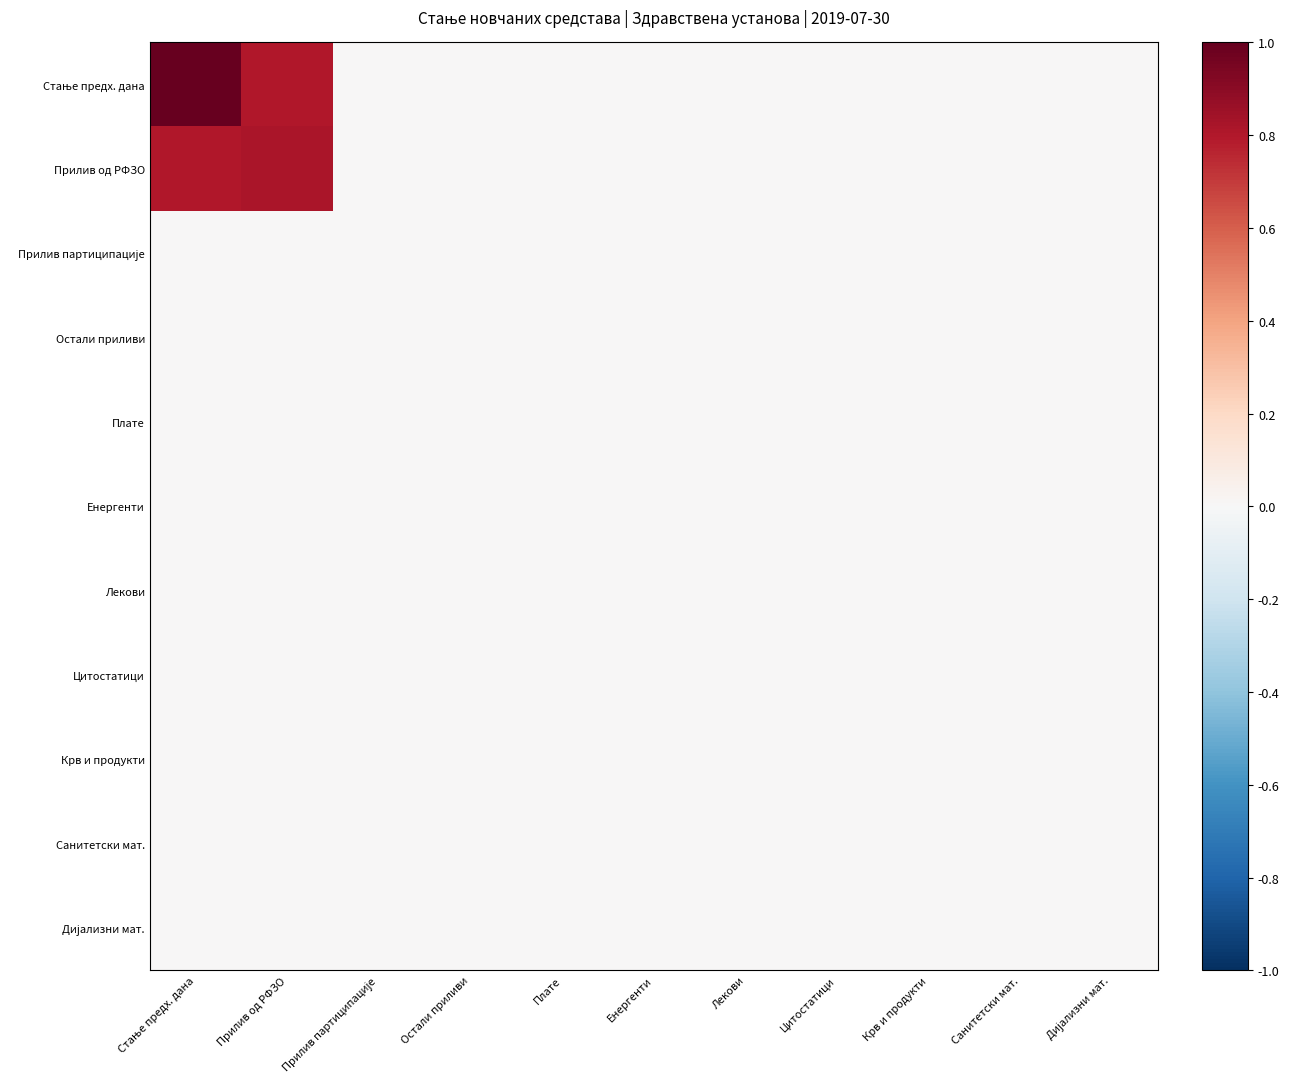

Which series changed the most between Прилив од РФЗО and Крв и продукти?

Прилив од РФЗО